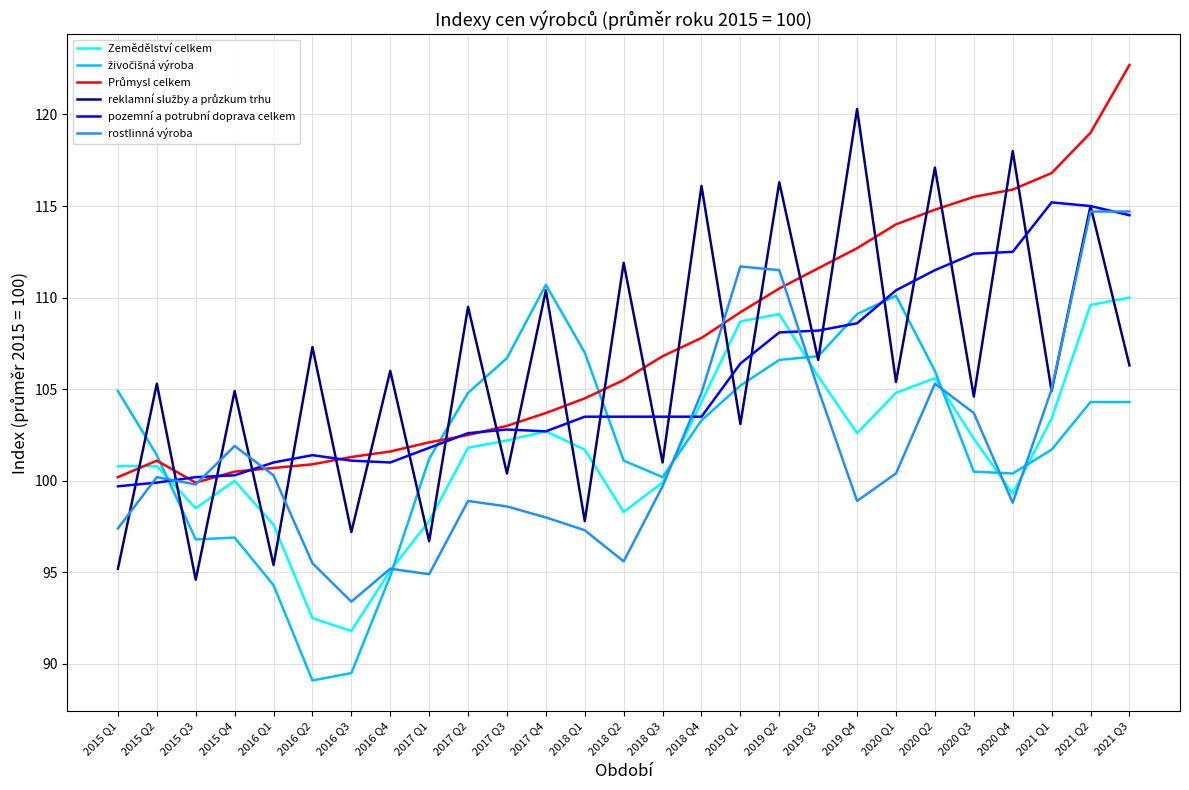

True or false: Zemědělství celkem has a value of 97.8 at 2017 Q1.

True